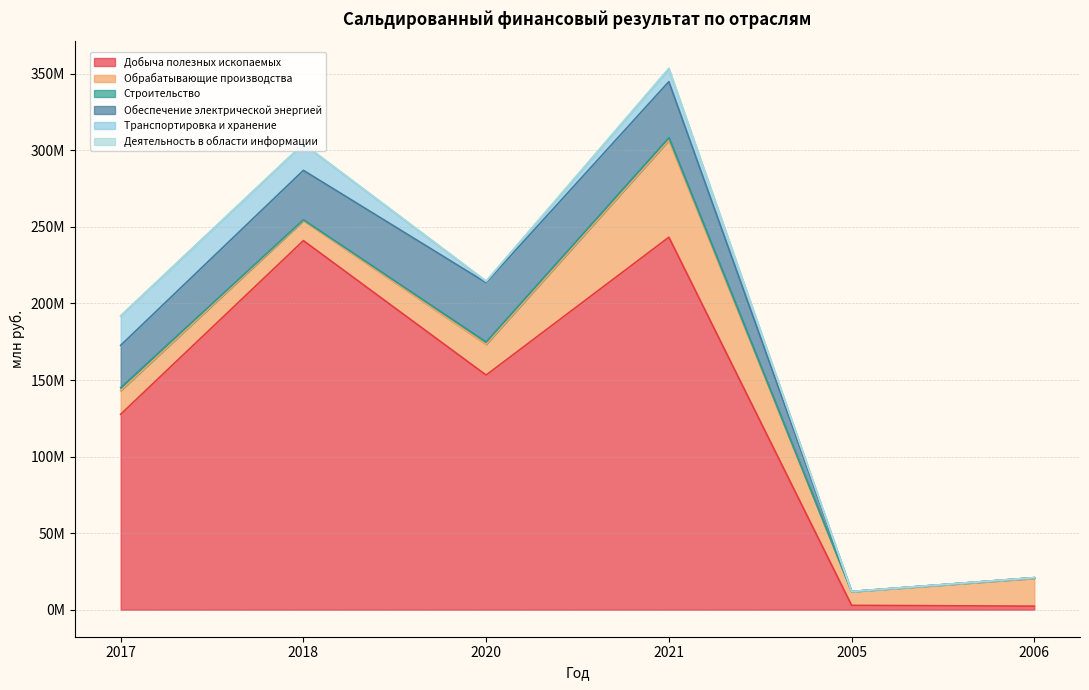

The Обеспечение электрической энергией series shows 0 at 2006. True or false?

True